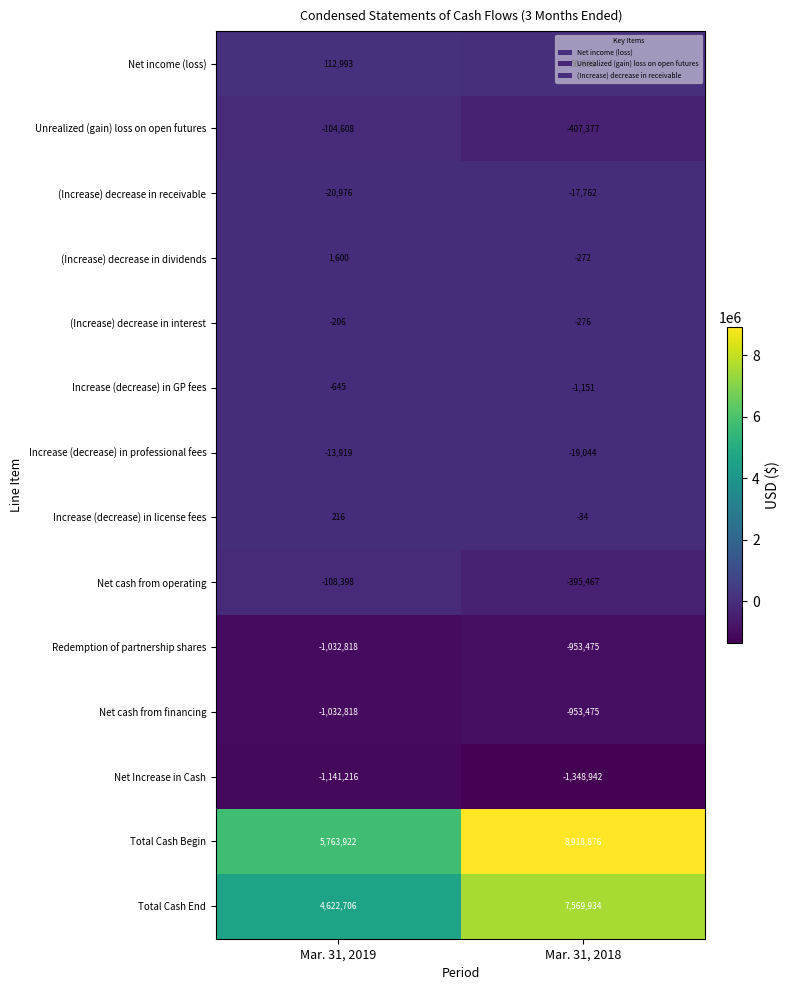

Which series has the largest range (max minus min)?

Total Cash Begin